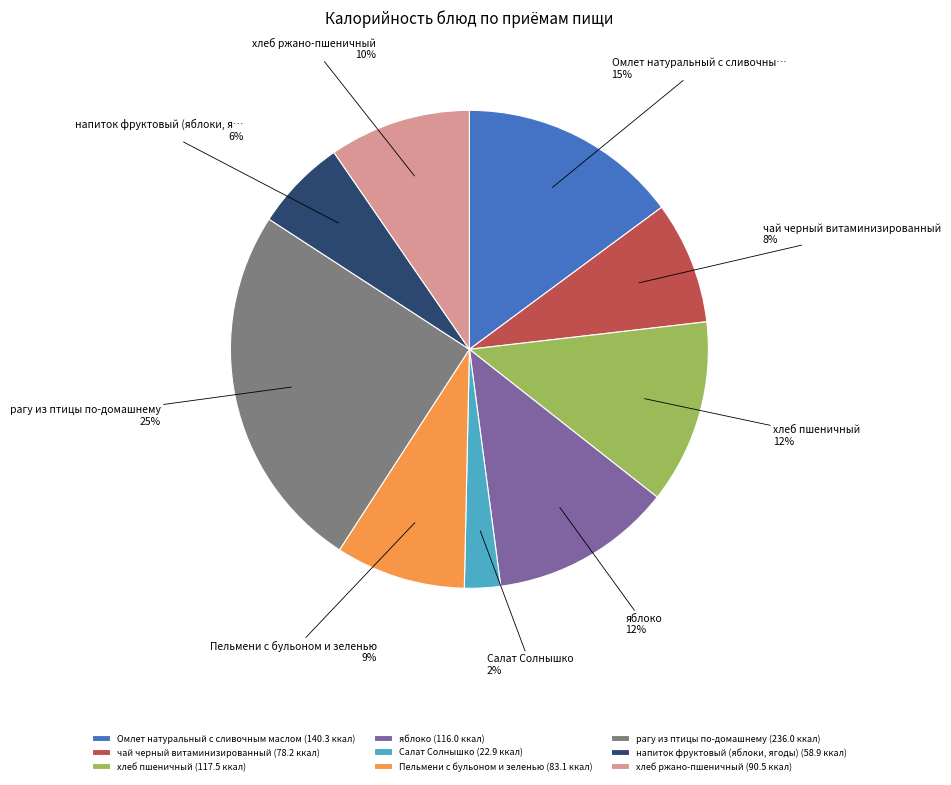

Do Салат Солнышко (22.9 ккал) and чай черный витаминизированный (78.2 ккал) together represent more than half of the pie?

No